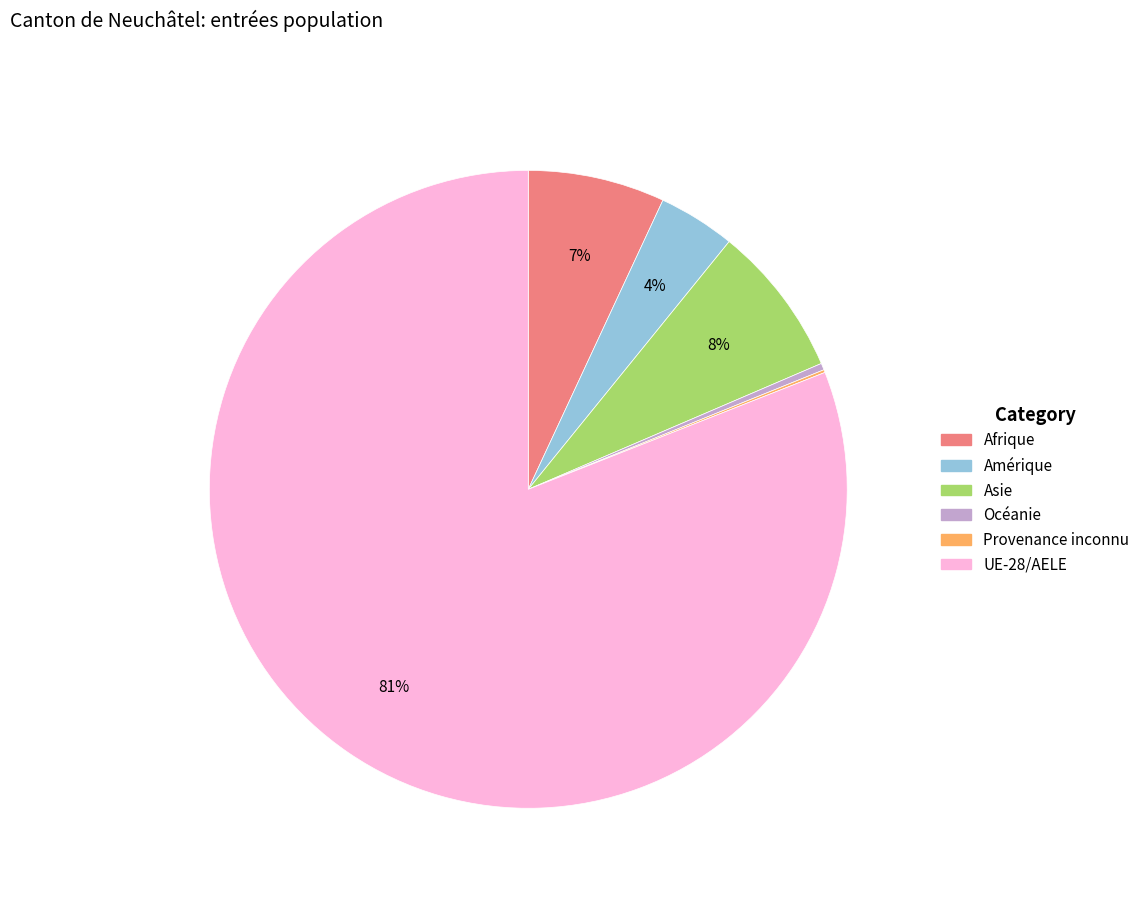

Between Afrique and UE-28/AELE, which is larger?

UE-28/AELE